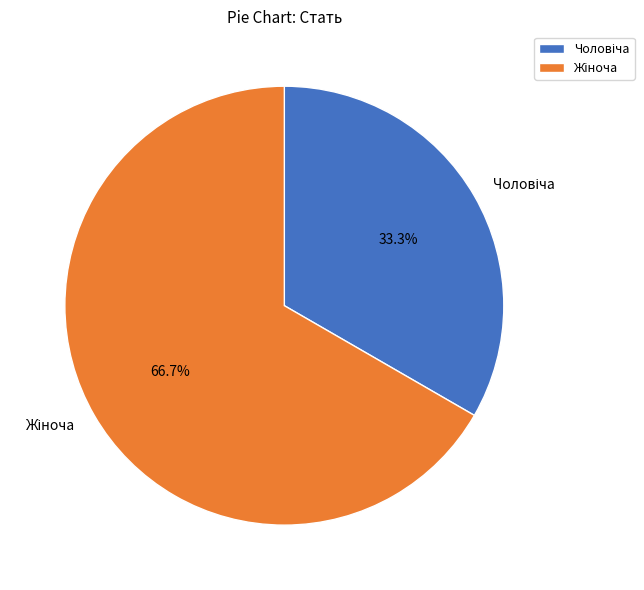

Is there any slice that represents more than half of the pie?

Yes